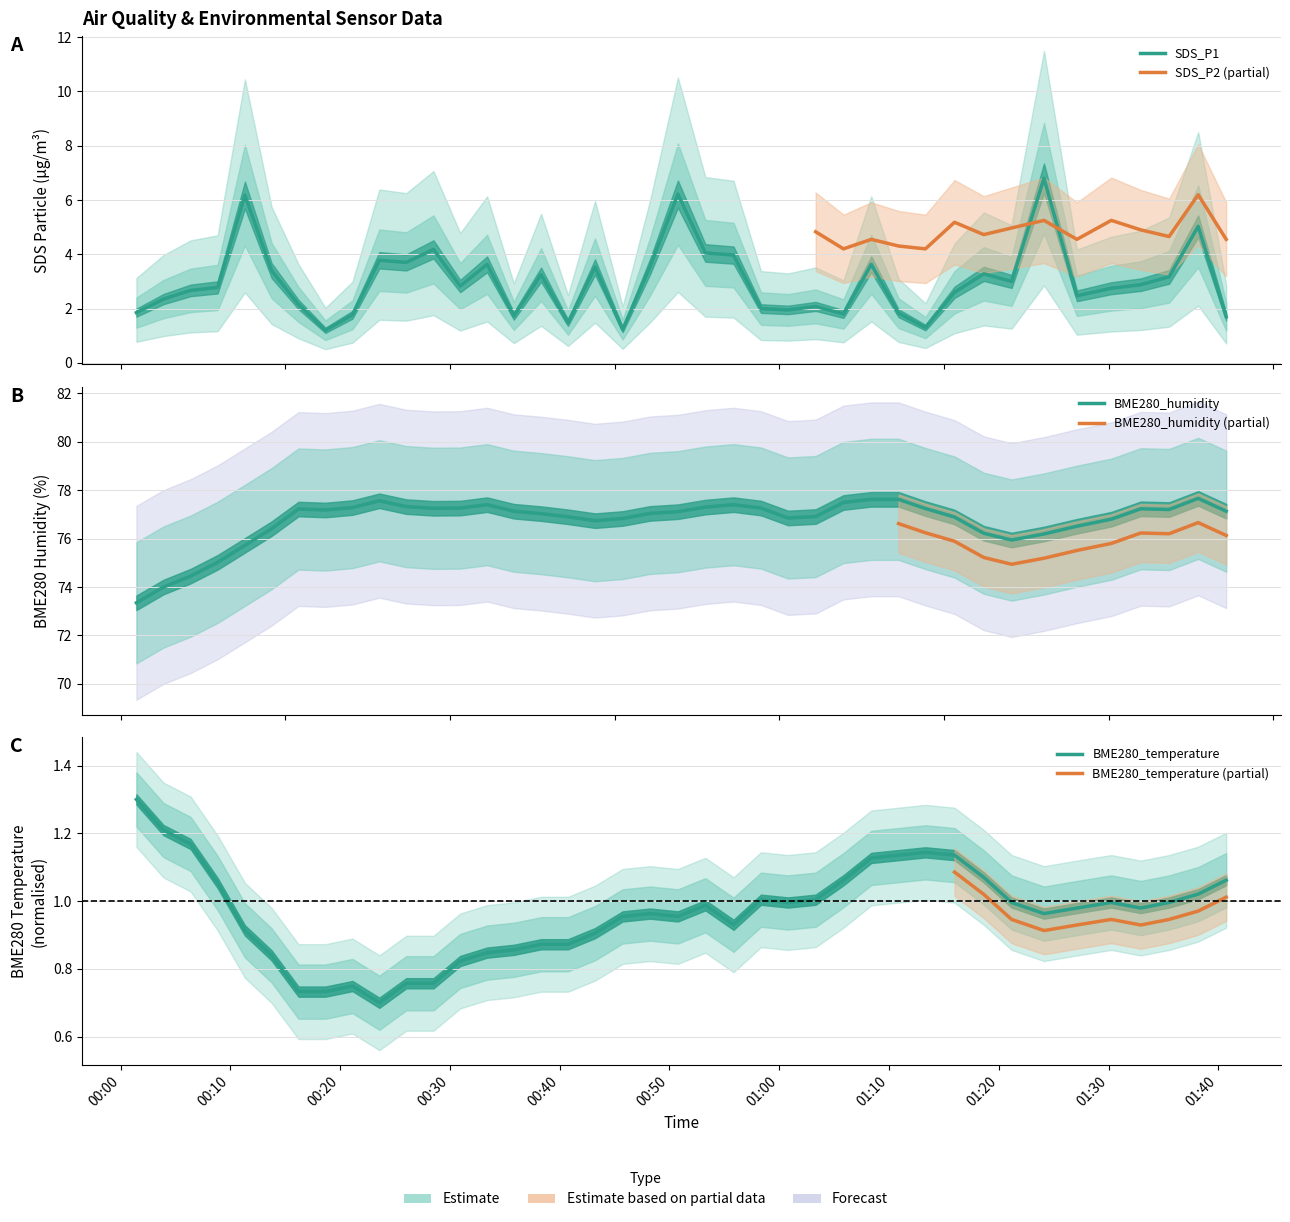

True or false: BME280_temperature has a value of 1.4 at 2022/05/26 01:32:56.

False